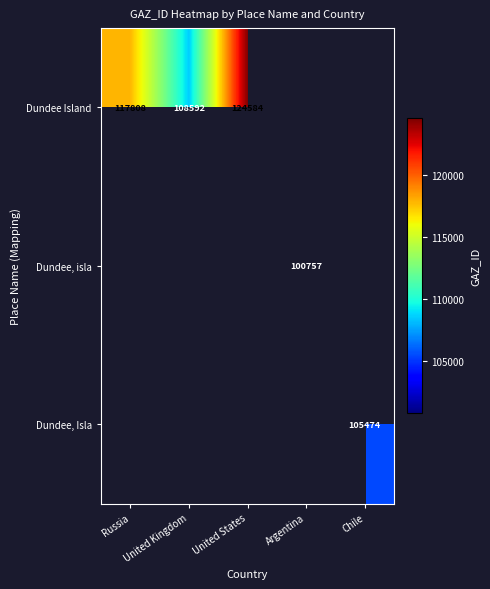

True or false: Dundee, Isla has a value of 35161 at Chile.

False